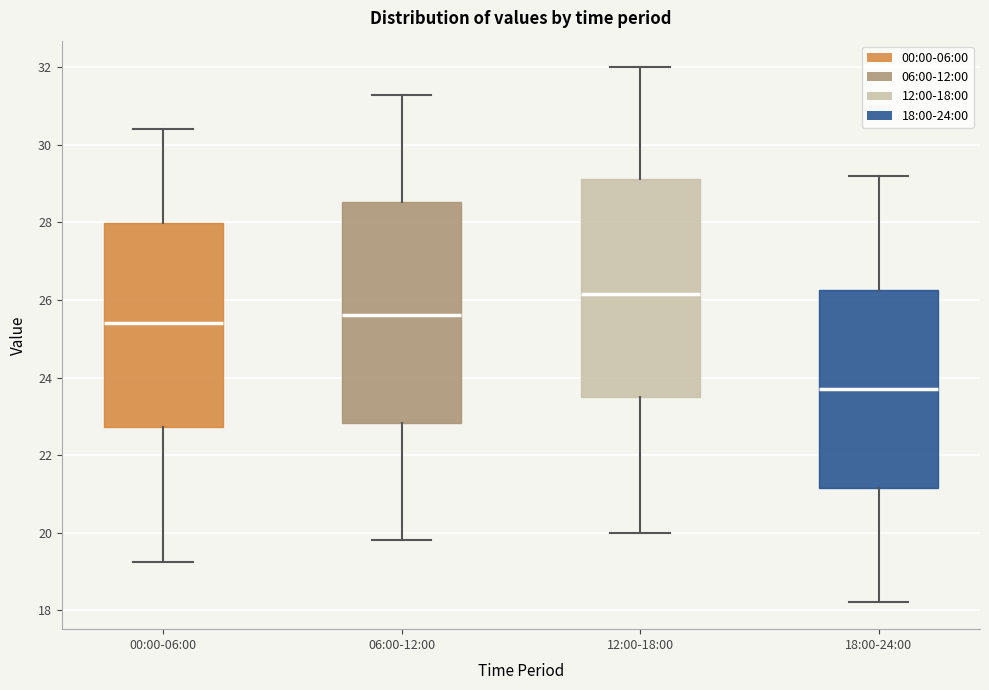

Reading left to right, transcribe this box plot: for each box, give where its median line is, the range the box spans, and where its two whiskers end, as read against the y-axis. The values are not printed on the chart, so give them approximately, as read against the axis.

00:00-06:00: median 25.4, box 22.8 to 28.0, whiskers 19.2 to 30.4
06:00-12:00: median 25.6, box 22.8 to 28.6, whiskers 19.8 to 31.4
12:00-18:00: median 26.2, box 23.6 to 29.2, whiskers 20.0 to 32.0
18:00-24:00: median 23.8, box 21.2 to 26.2, whiskers 18.2 to 29.2